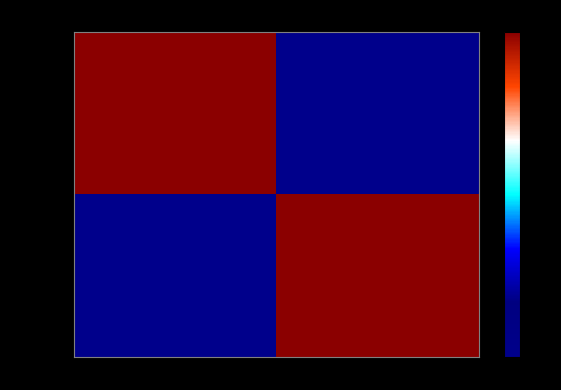

At how many categories does at least one series exceed 23?

2